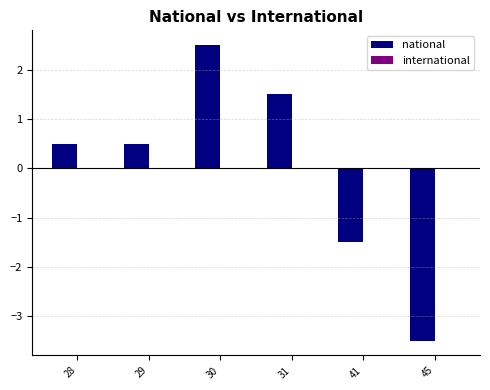

Between 31 and 29, which is larger?

31